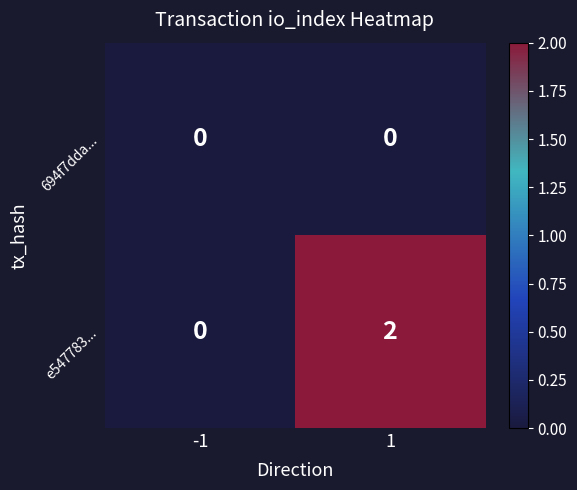

Which series has the largest total across all categories?

e547783...